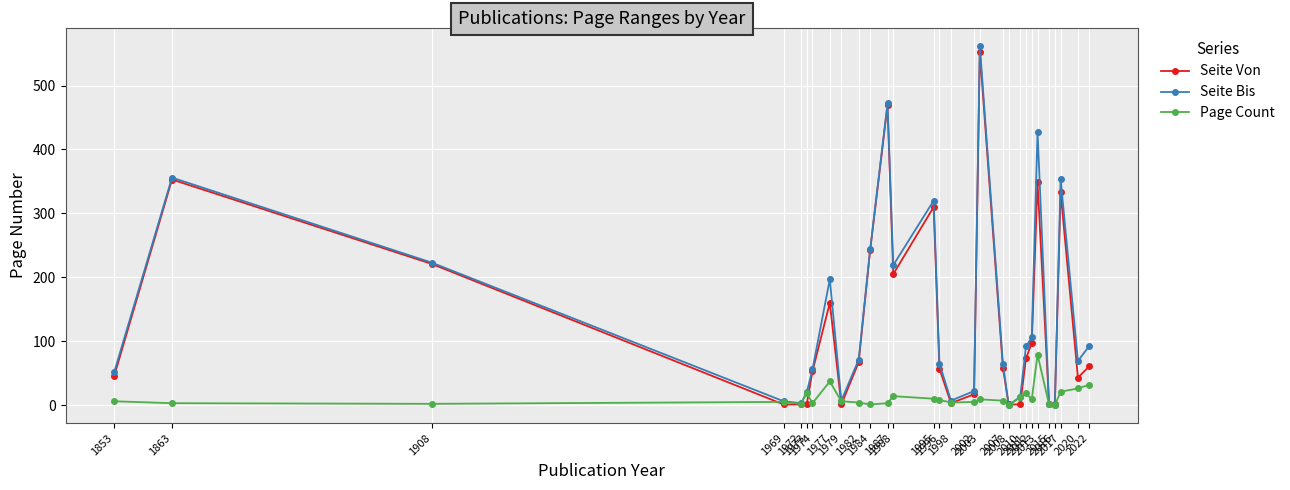

True or false: Page Count has more than 2 interior local peaks.

True